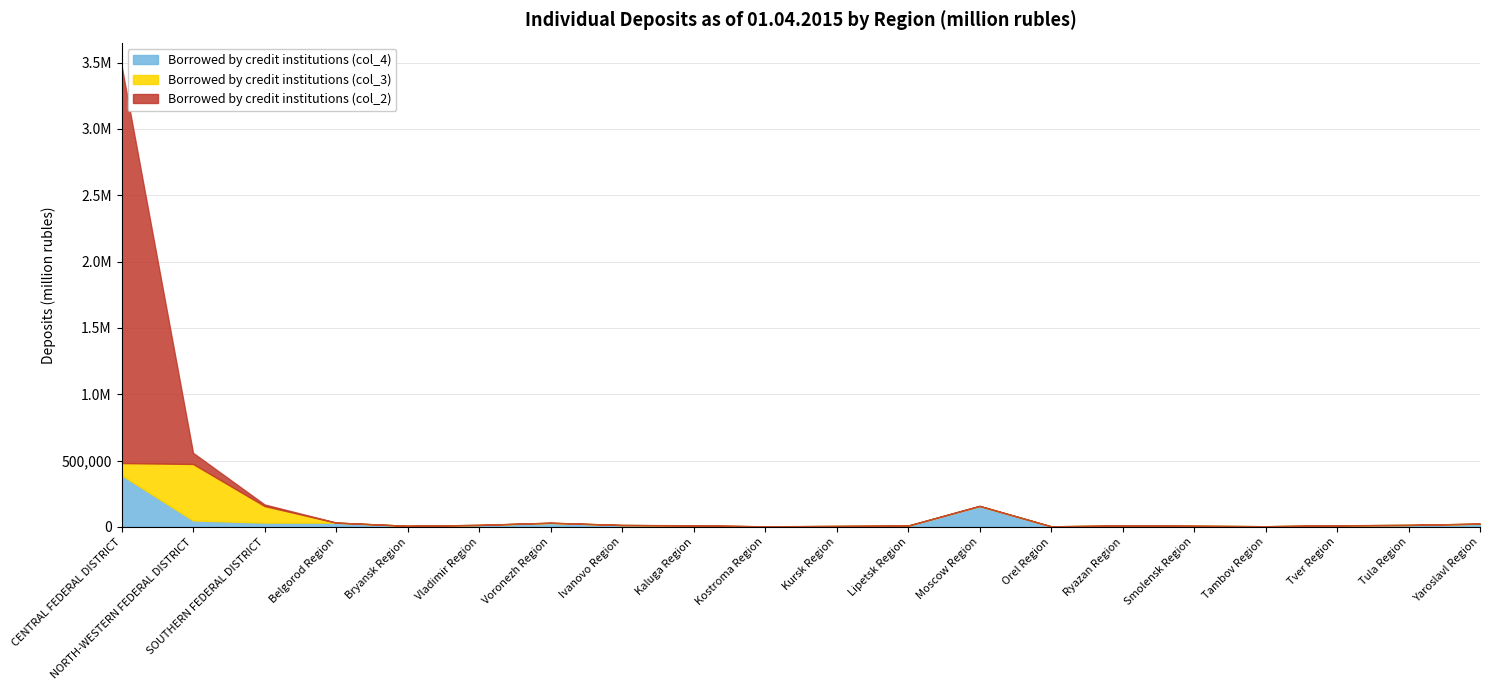

At which label does Borrowed by credit institutions (col_2) first exceed 588?

CENTRAL FEDERAL DISTRICT